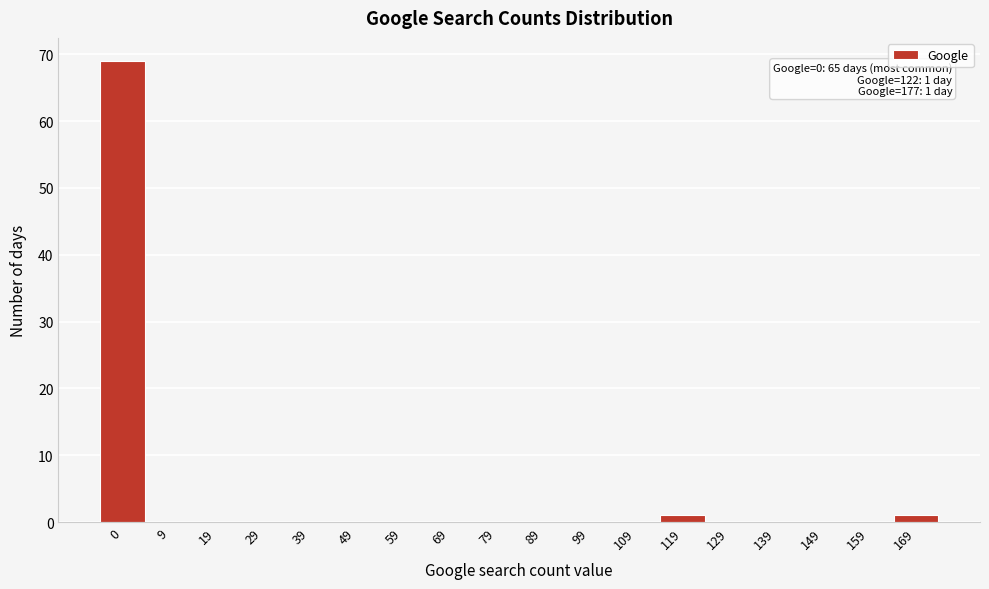

Reading left to right, what are all the values shown in this chart?

0=69	9=0	19=0	29=0	39=0	49=0	59=0	69=0	79=0	89=0	99=0	109=0	119=1	129=0	139=0	149=0	159=0	169=1